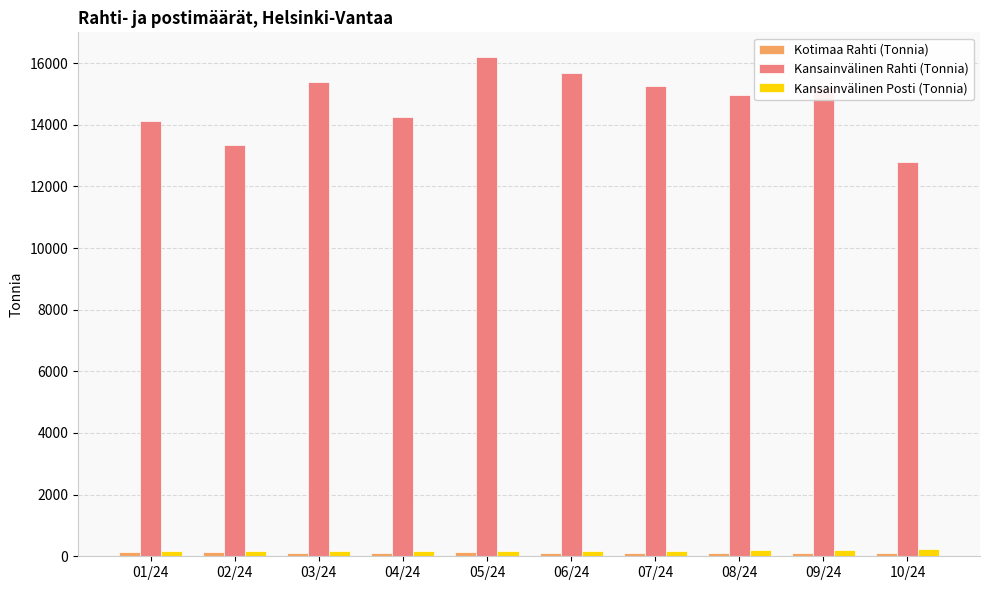

At how many categories does at least one series exceed 6015?

10